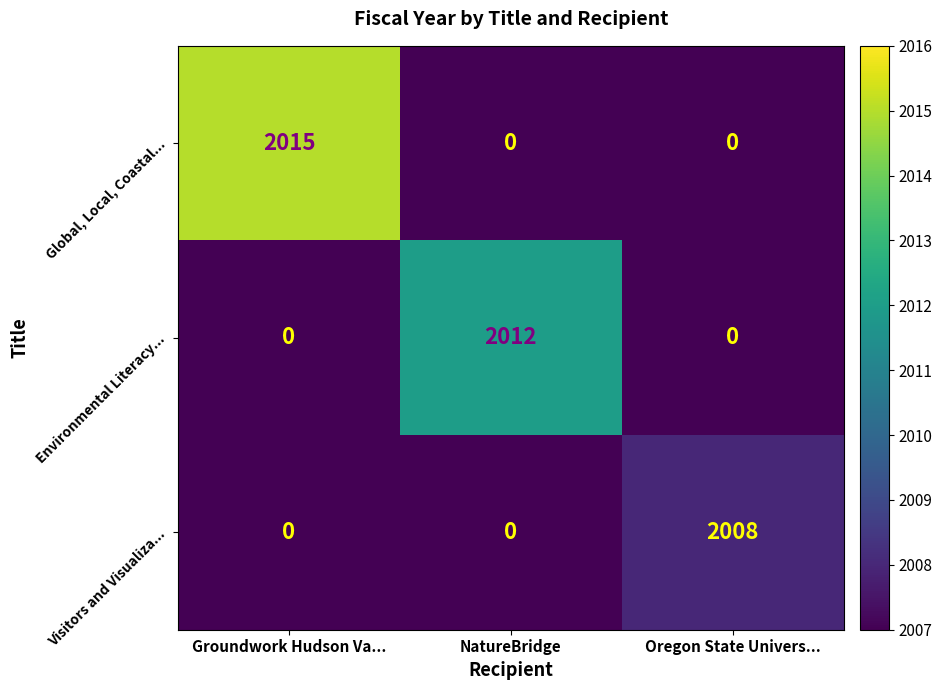

Reading right to left, extract all data points from this chart.

Global, Local, Coastal...: Oregon State Univers...=0	NatureBridge=0	Groundwork Hudson Va...=2015
Environmental Literacy...: Oregon State Univers...=0	NatureBridge=2012	Groundwork Hudson Va...=0
Visitors and Visualiza...: Oregon State Univers...=2008	NatureBridge=0	Groundwork Hudson Va...=0